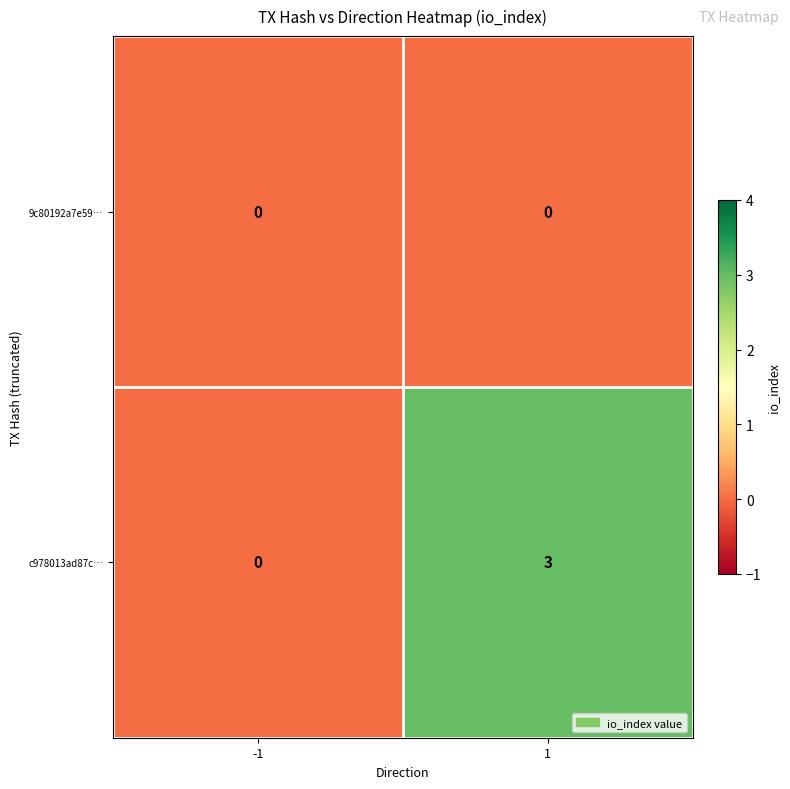

The c978013ad87c… series shows 3 at 1. True or false?

True